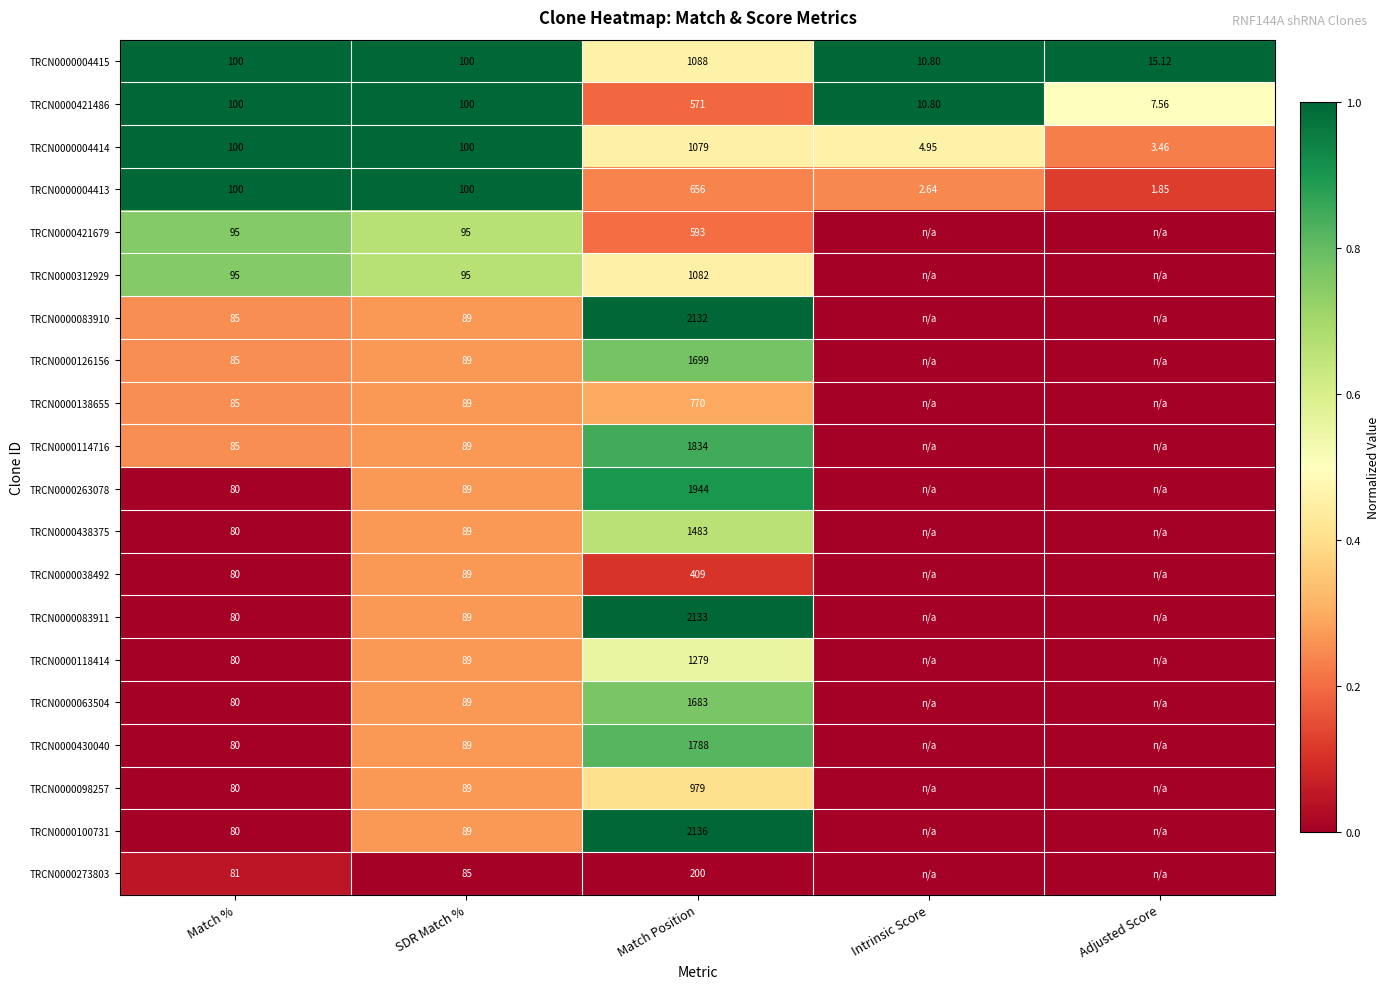

At which label is TRCN0000312929 closest to 0?

Intrinsic Score